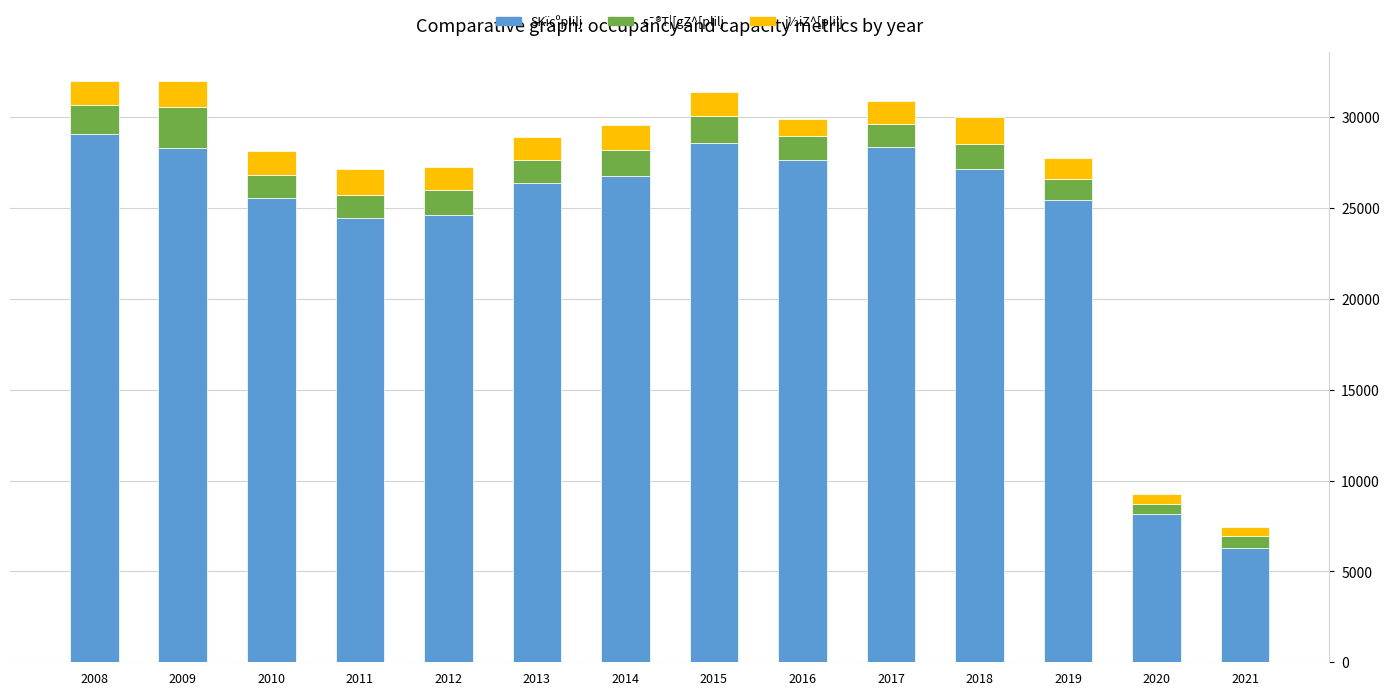

What is the minimum value for SKïcºplilj?

6270